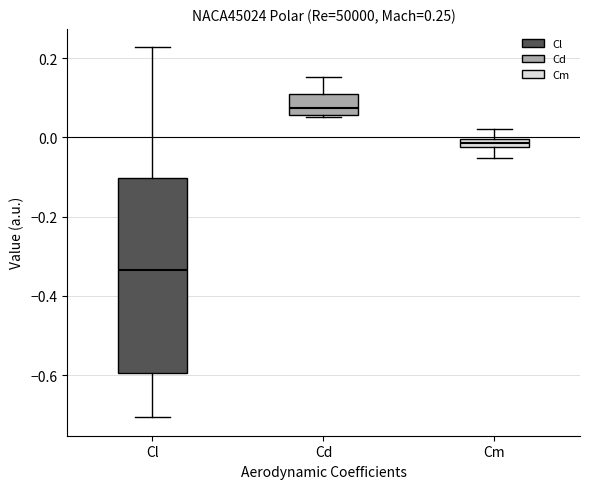

Which box is the tallest, from its lower edge to its upper edge?

Cl